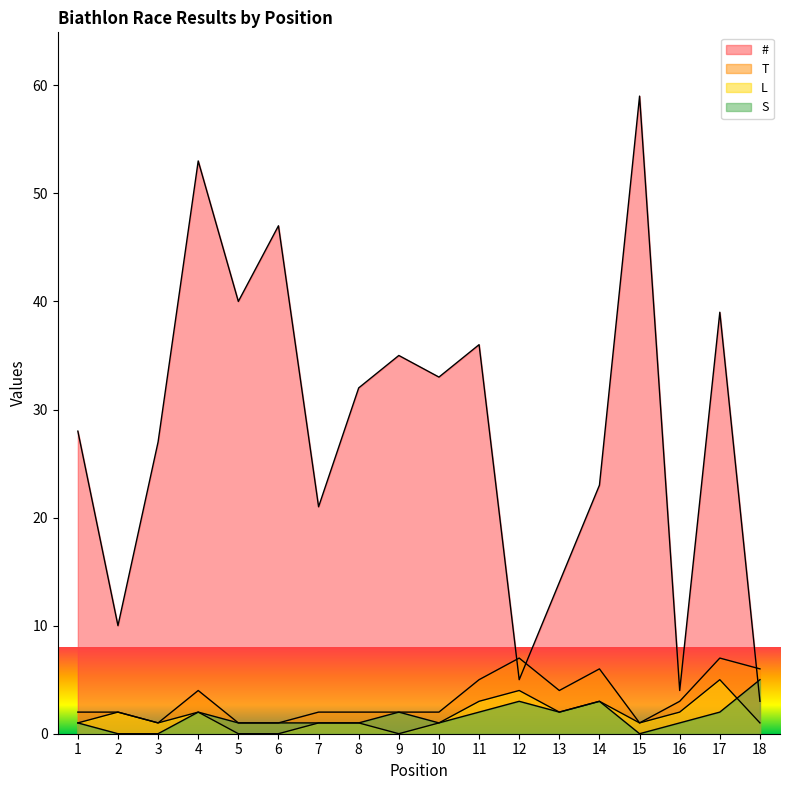

What is the total value across all series at 18?

15